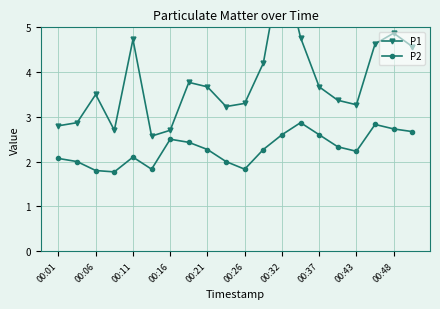

What are all the series names shown in the legend?

P1, P2